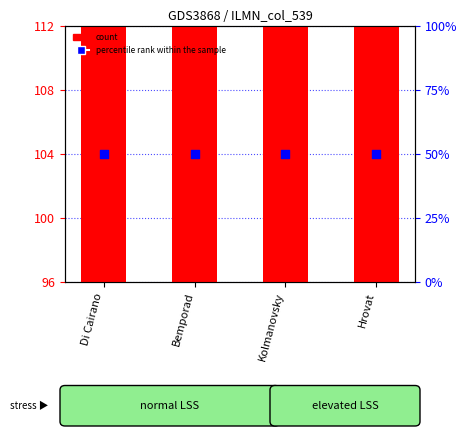

At how many categories does at least one series exceed 113?

4